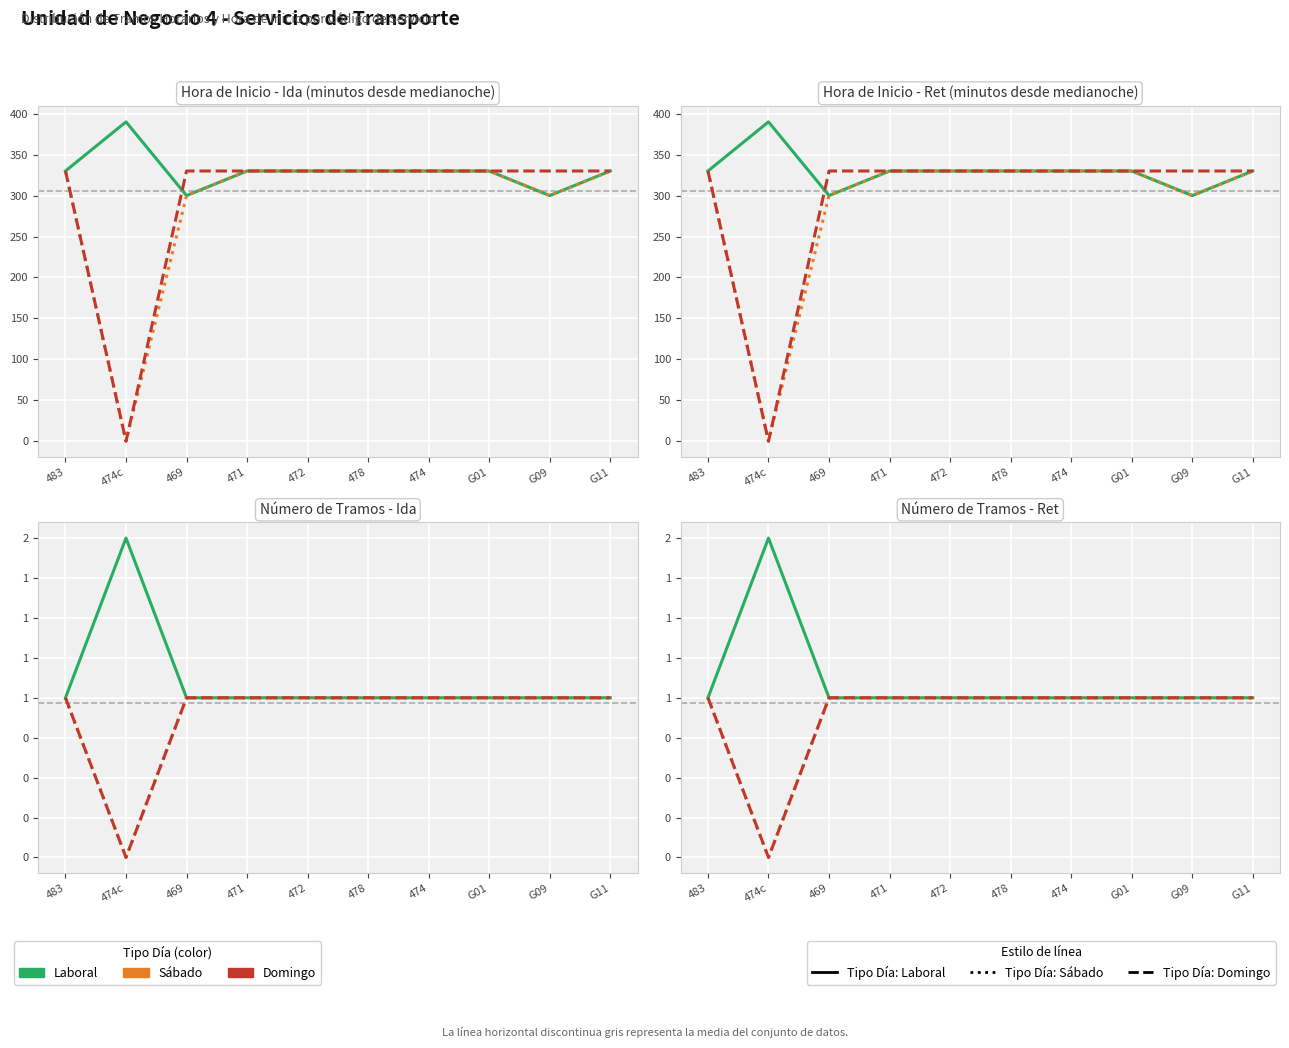

What is the total value across all series at 471?

3